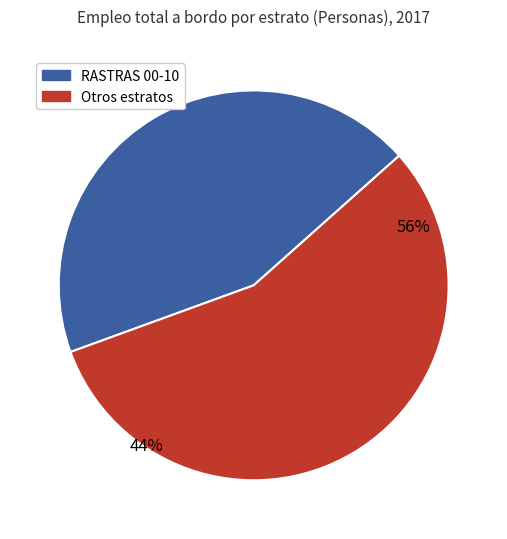

The ANZUELOS 10-12 slice represents 14% of the pie. True or false?

False